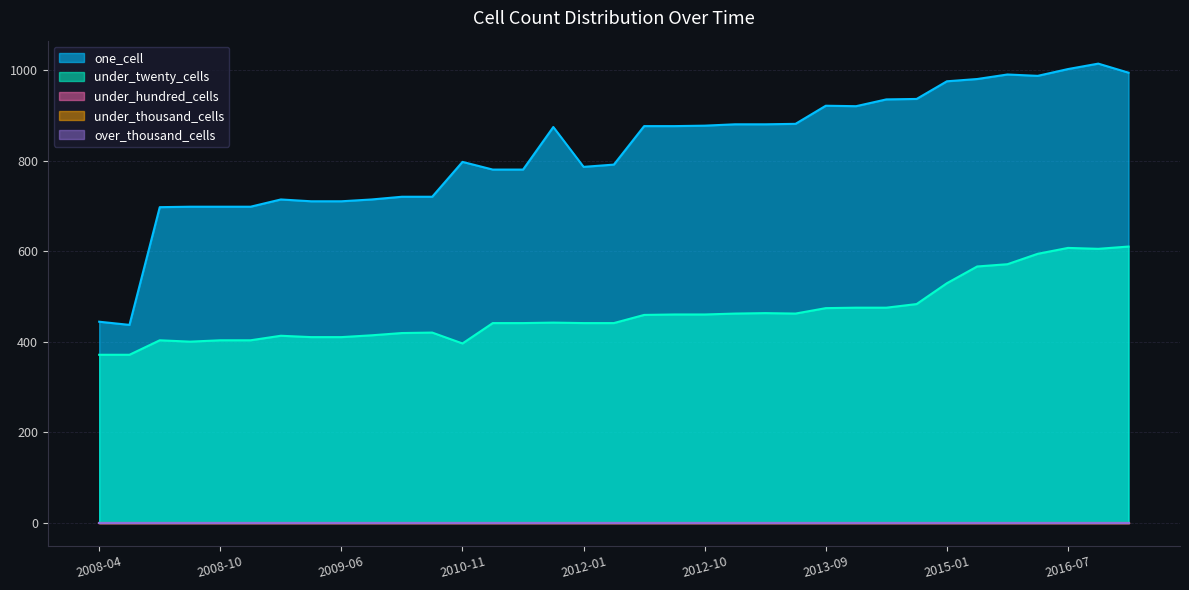

True or false: under_twenty_cells has a value of 474 at 2013-09-10.

True